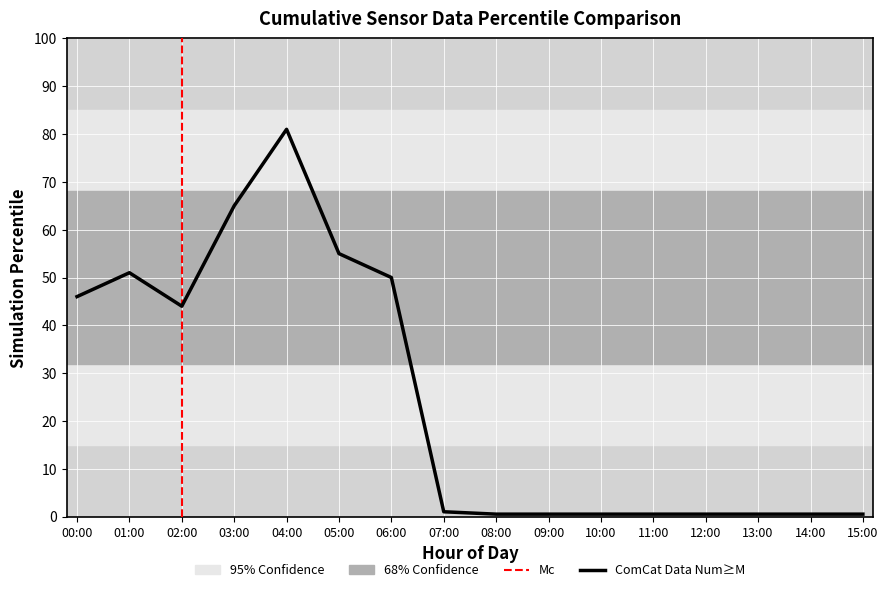

How many lines are shown in the chart?

1